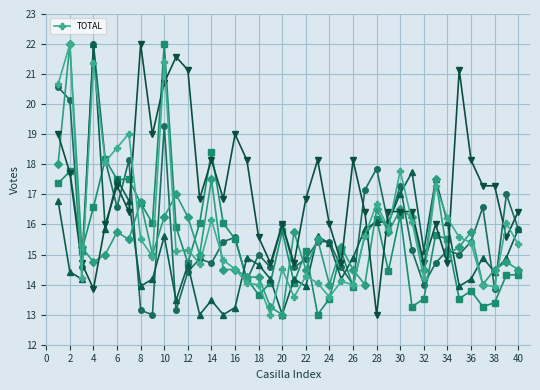

What is the minimum value for TOTAL?

13.0